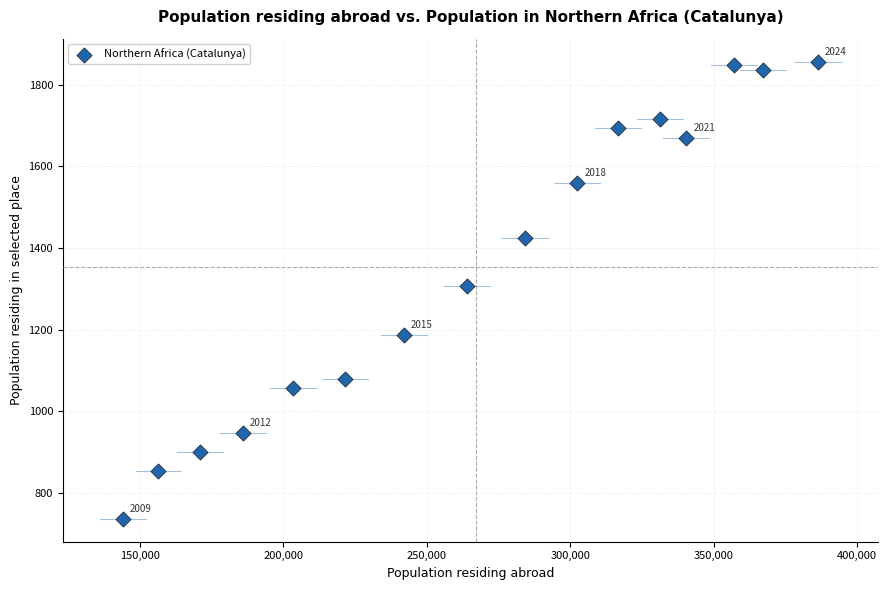

What is the range of Y values (max minus min)?

1120